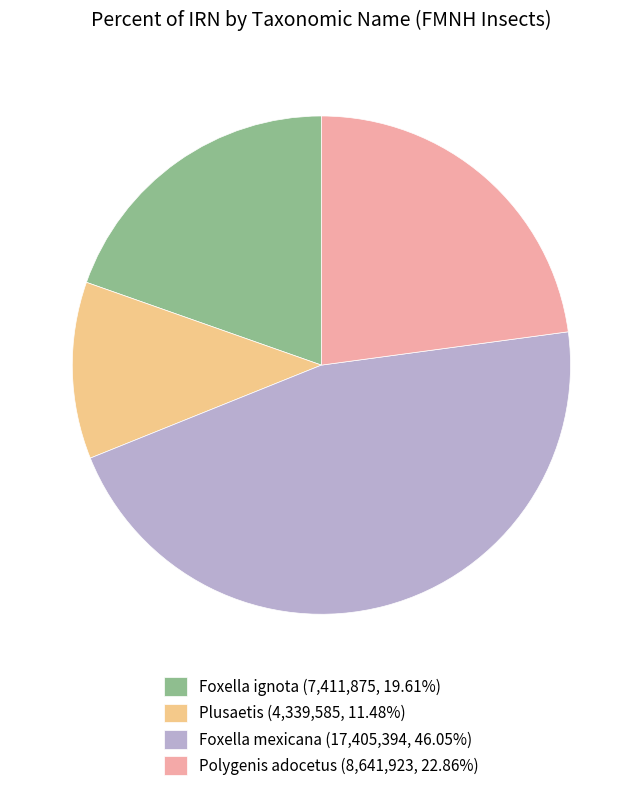

Approximately how many times larger is the value at Foxella mexicana (17,405,394, 46.05%) compared to Plusaetis (4,339,585, 11.48%)?

4.0